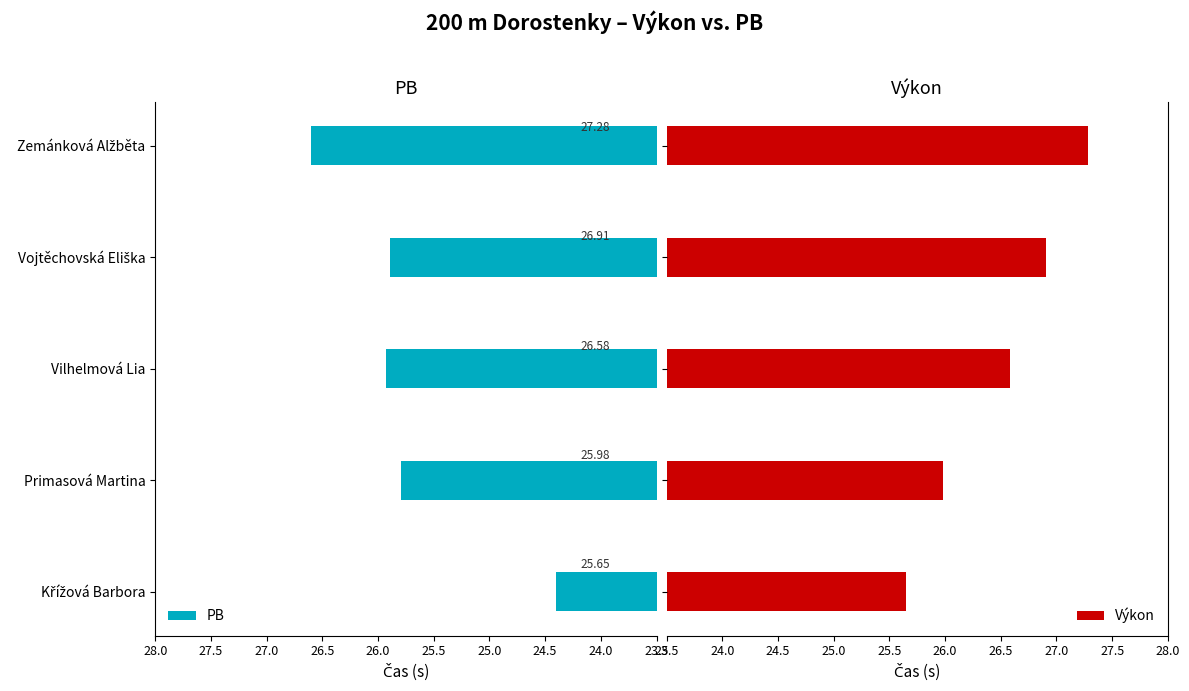

What is the difference between the maximum and minimum values in the Výkon series?

1.6